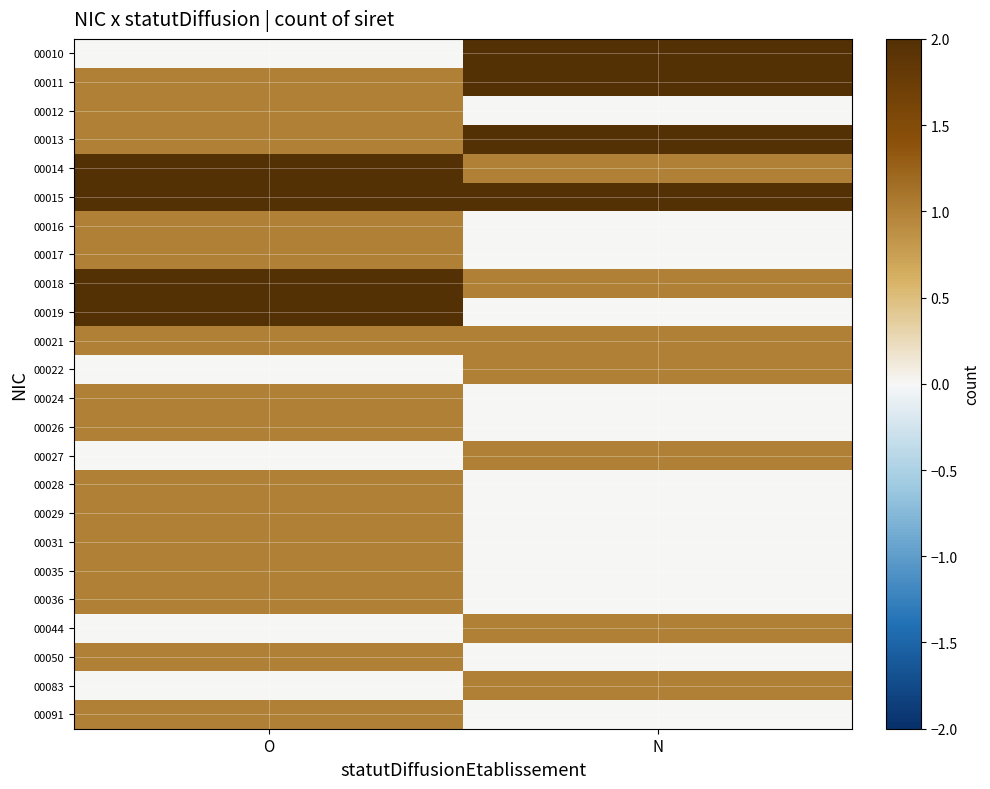

At which category does the chart reach its peak across all series?

N